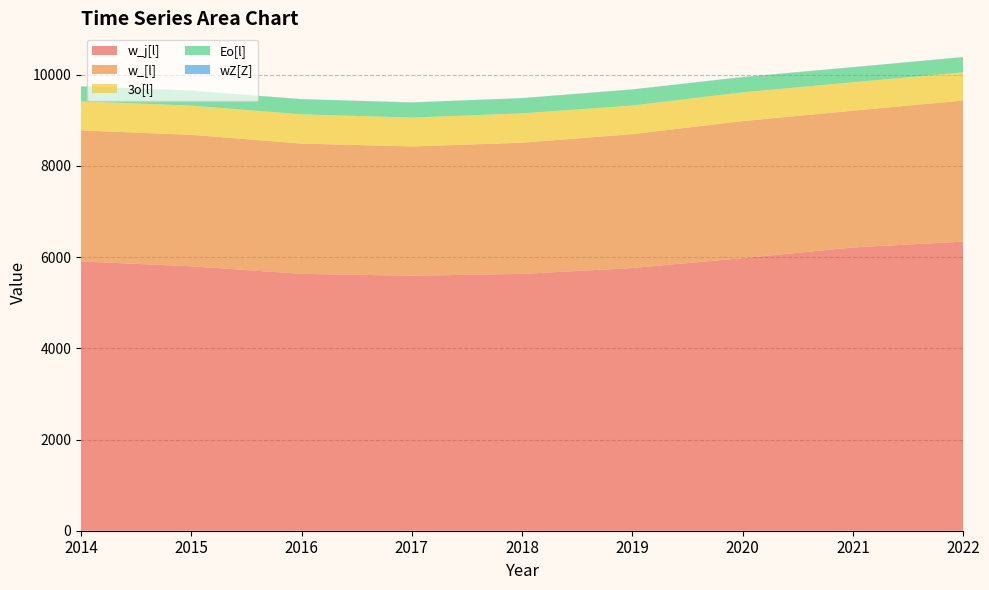

Reading left to right, transcribe all the data shown in this chart.

w_j[l]: 5905	5799	5632	5592	5631	5761	5978	6212	6339
w_[l]: 2873	2883	2858	2835	2878	2936	3005	2999	3095
3o[l]: 638	640	641	633	644	627	631	623	618
Eo[l]: 326	326	329	329	330	350	331	328	331
wZ[Z]: 5	5	5	5	5	5	5	5	5